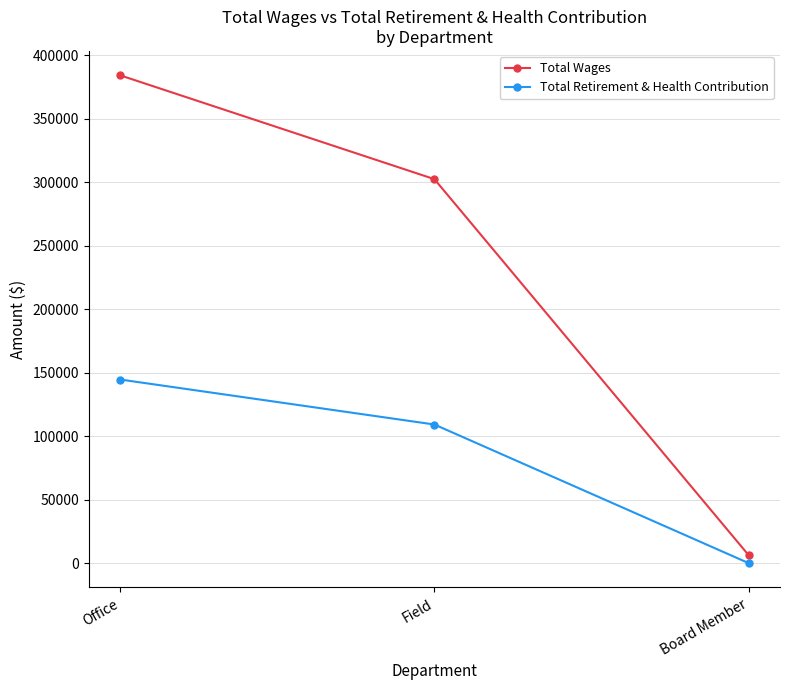

Between Office and Field, which series saw the biggest shift?

Total Wages